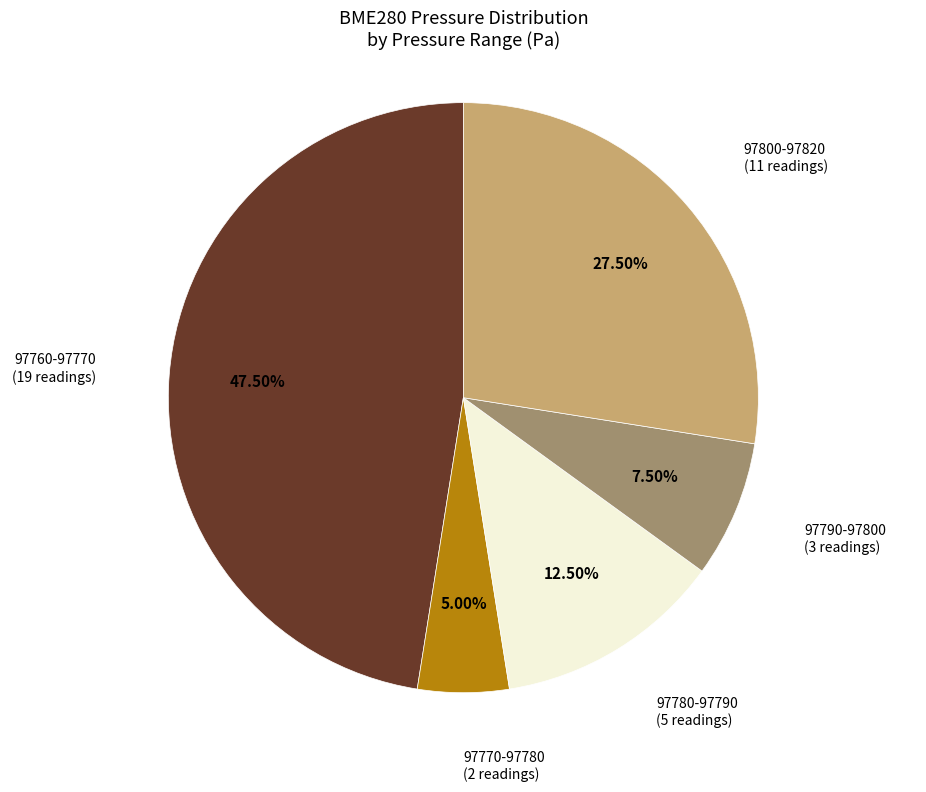

Does any single category account for the majority?

No